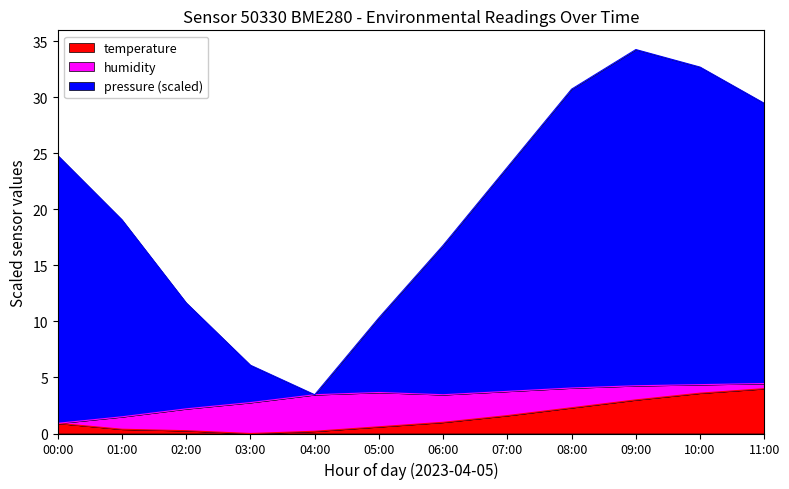

Where is the first local minimum for pressure?

04:00